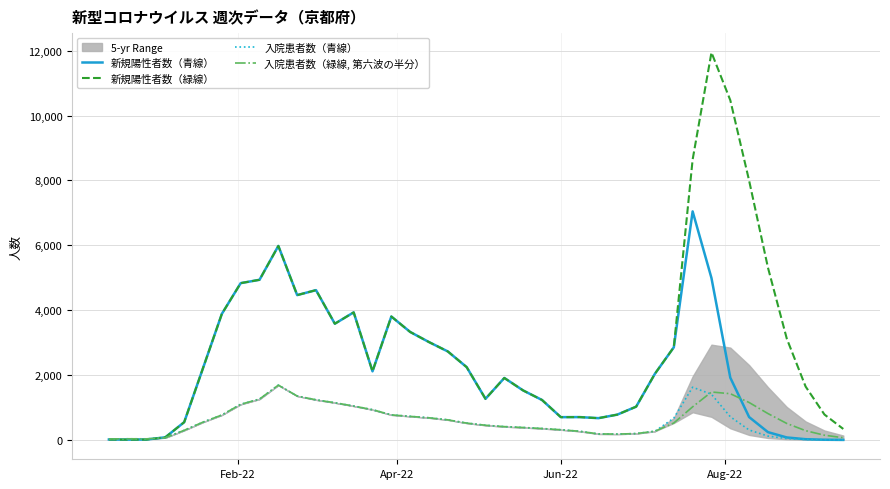

How many lines are shown in the chart?

4